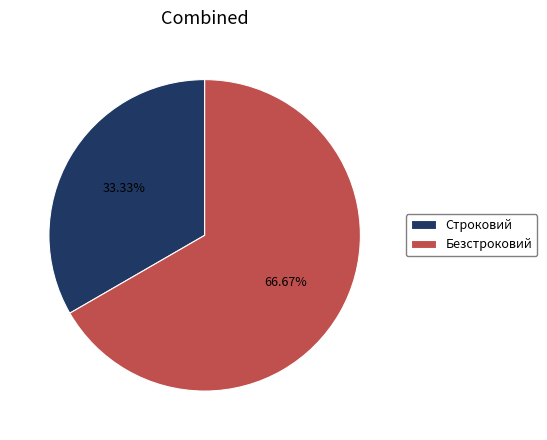

Which has a higher value, Безстроковий or Строковий?

Безстроковий